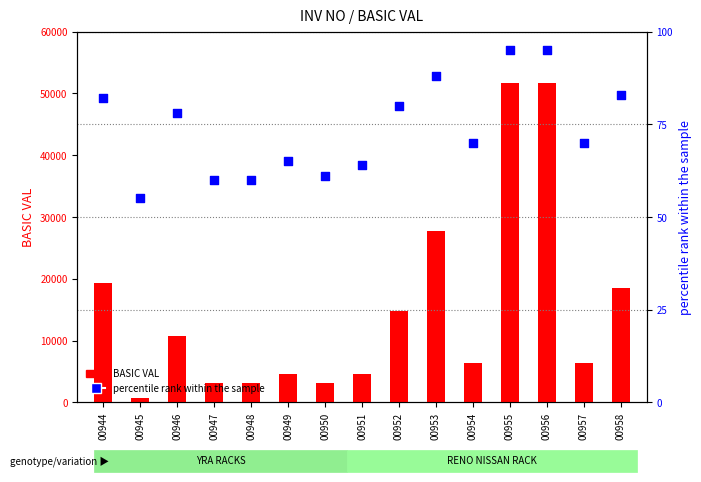

Which series has the widest spread of Y values?

BASIC VAL